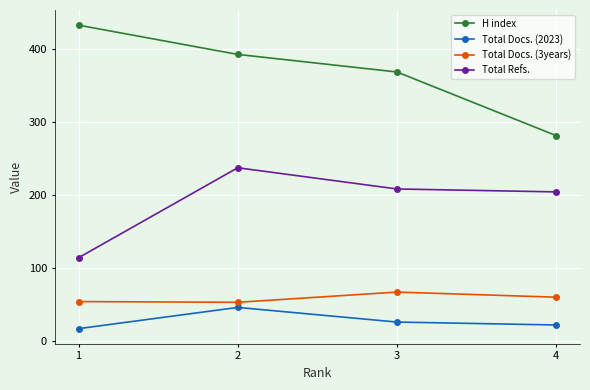

Does the chart have visible grid lines?

Yes